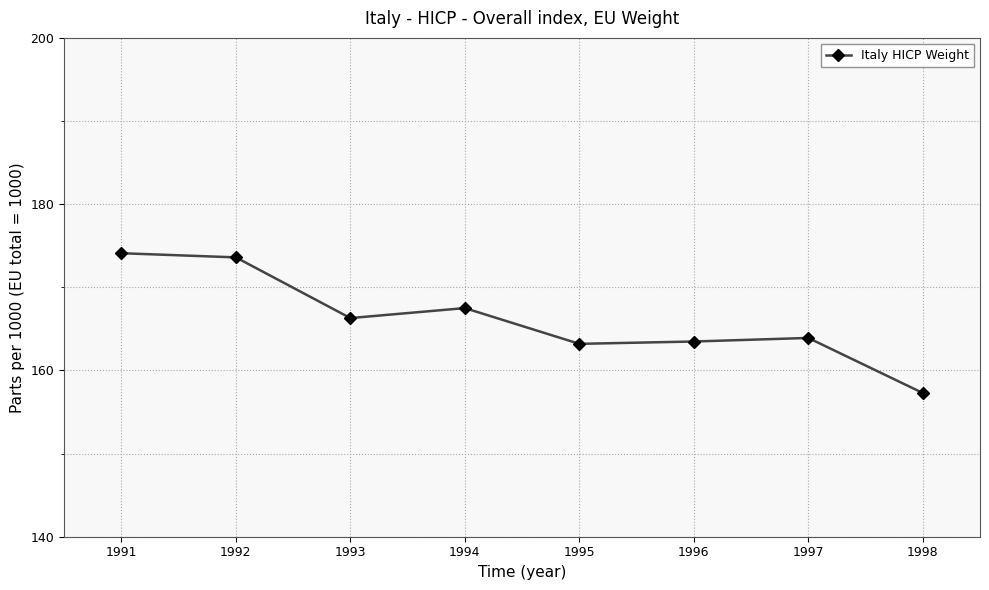

True or false: there are more than 0 points higher than both neighbors.

True